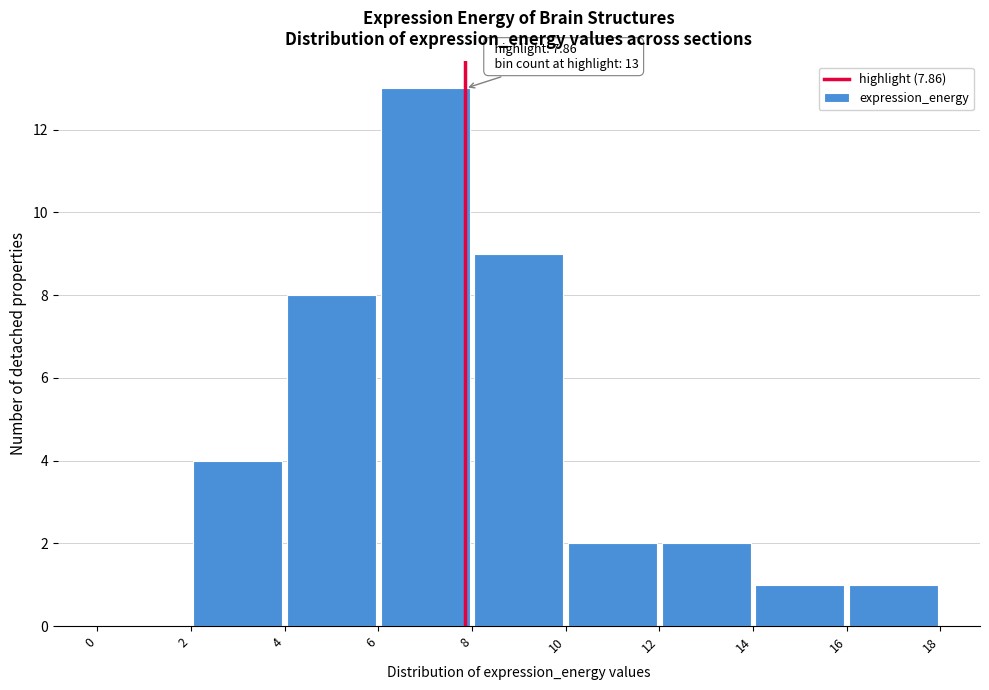

Over which range of the x-axis is the bar tallest?

6 to 8